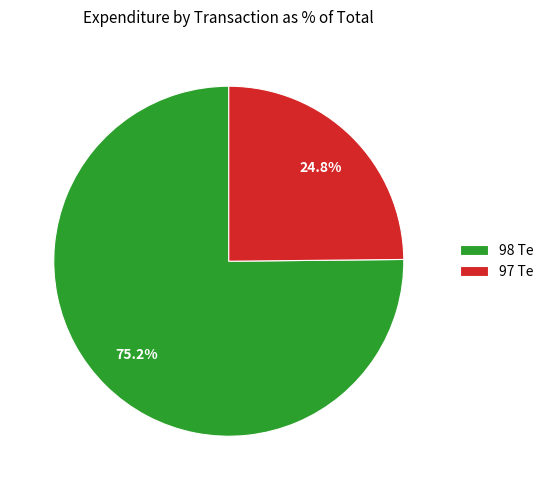

Approximately how many times larger is the value at 97 Te compared to 98 Te?

0.3